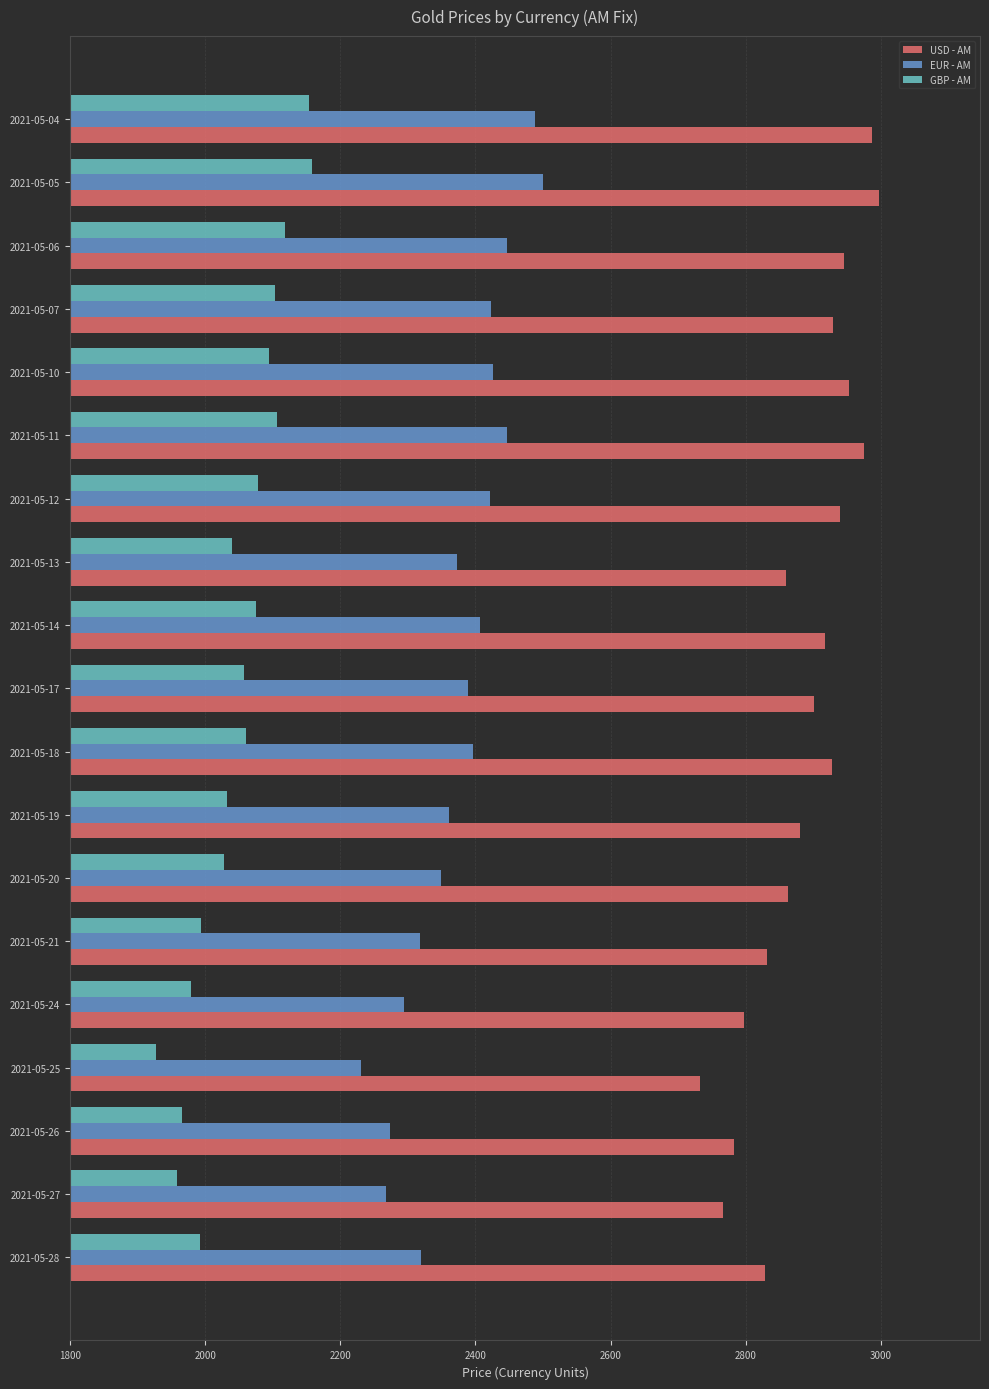

At how many categories does at least one series exceed 2176?

19